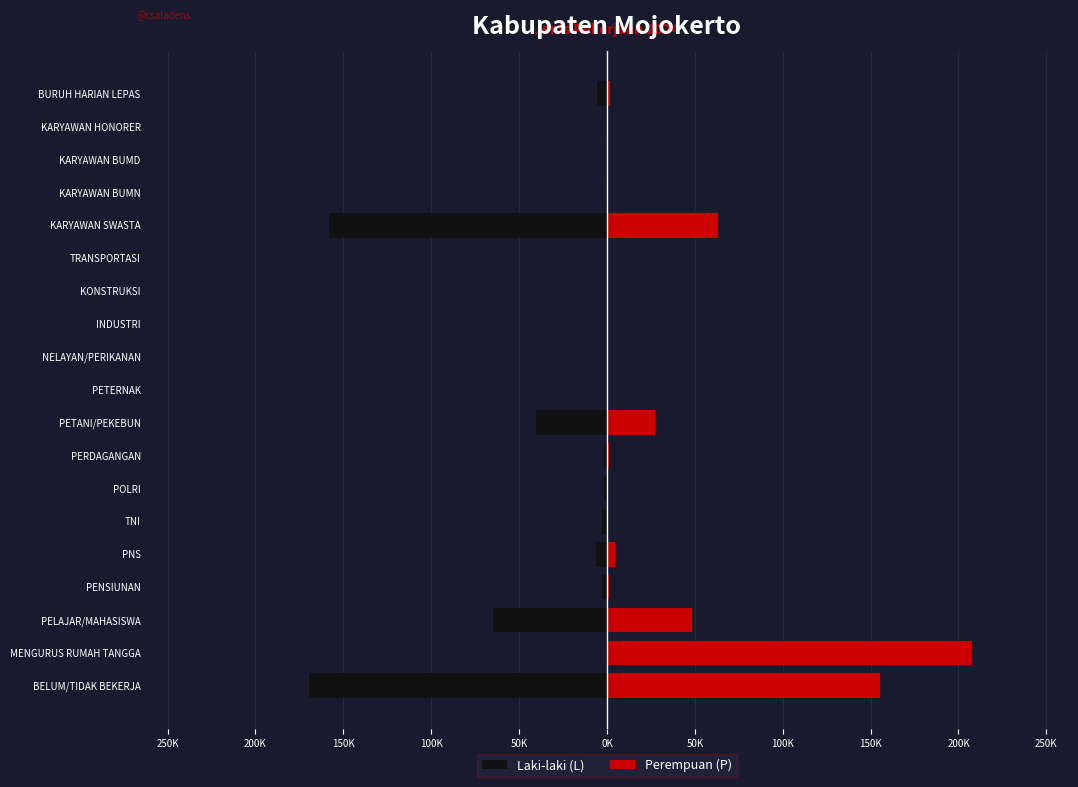

What is the sum of the L values at PENSIUNAN and BELUM/TIDAK BEKERJA?

-172228